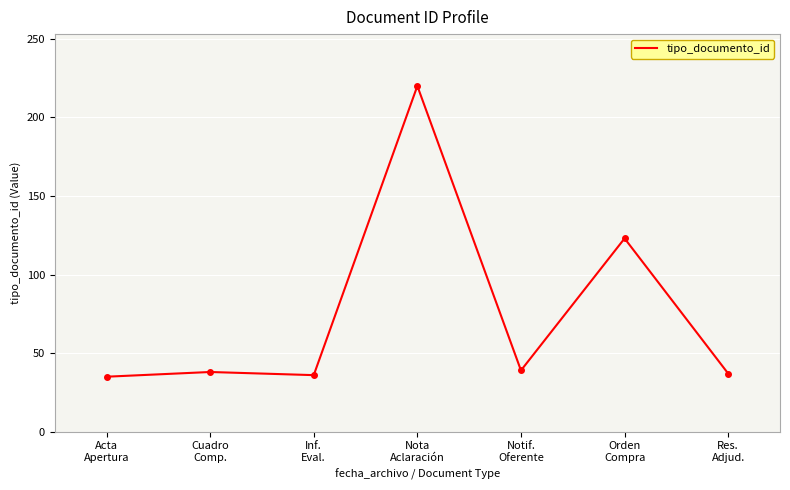

True or false: the data has more than 1 interior local peaks.

True